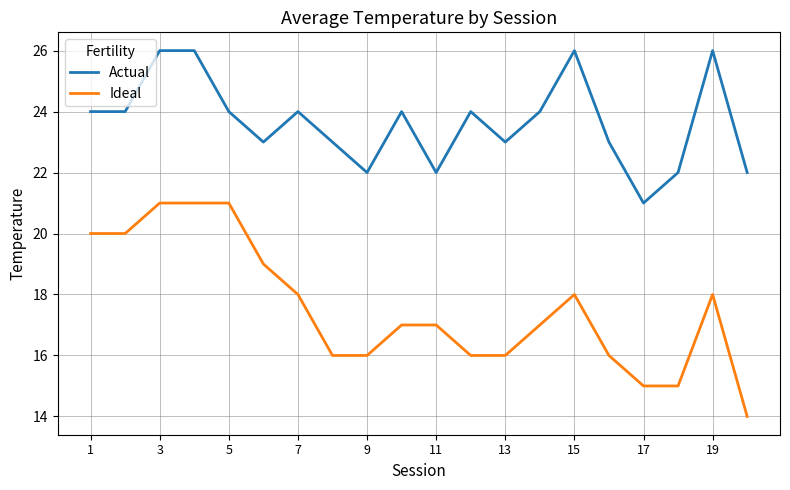

Which series has the largest range (max minus min)?

Ideal